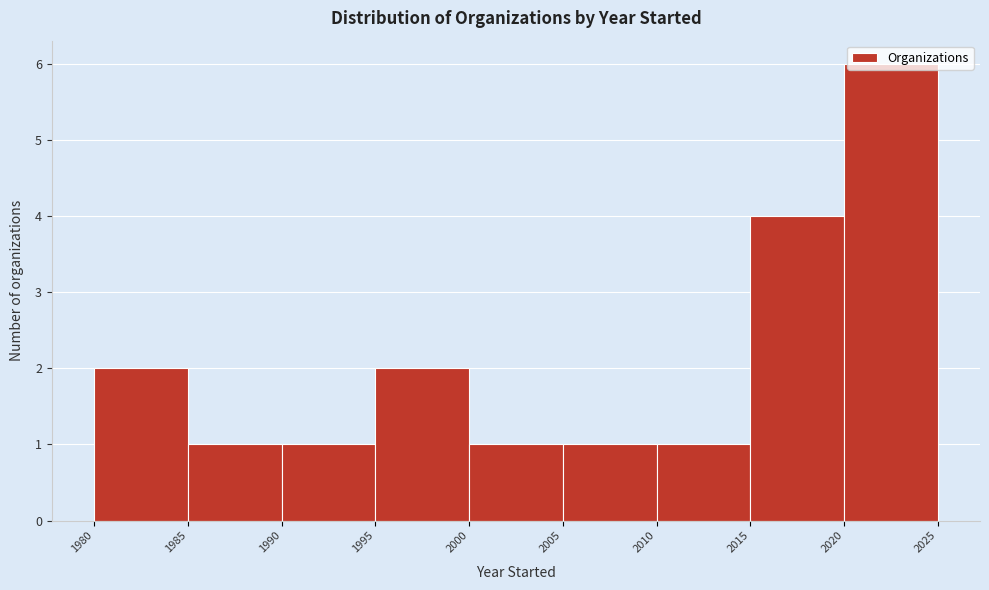

How tall is the bar that spans 2020 to 2025 on the x-axis? The values are not printed on the chart, so give them approximately, as read against the axis.

6